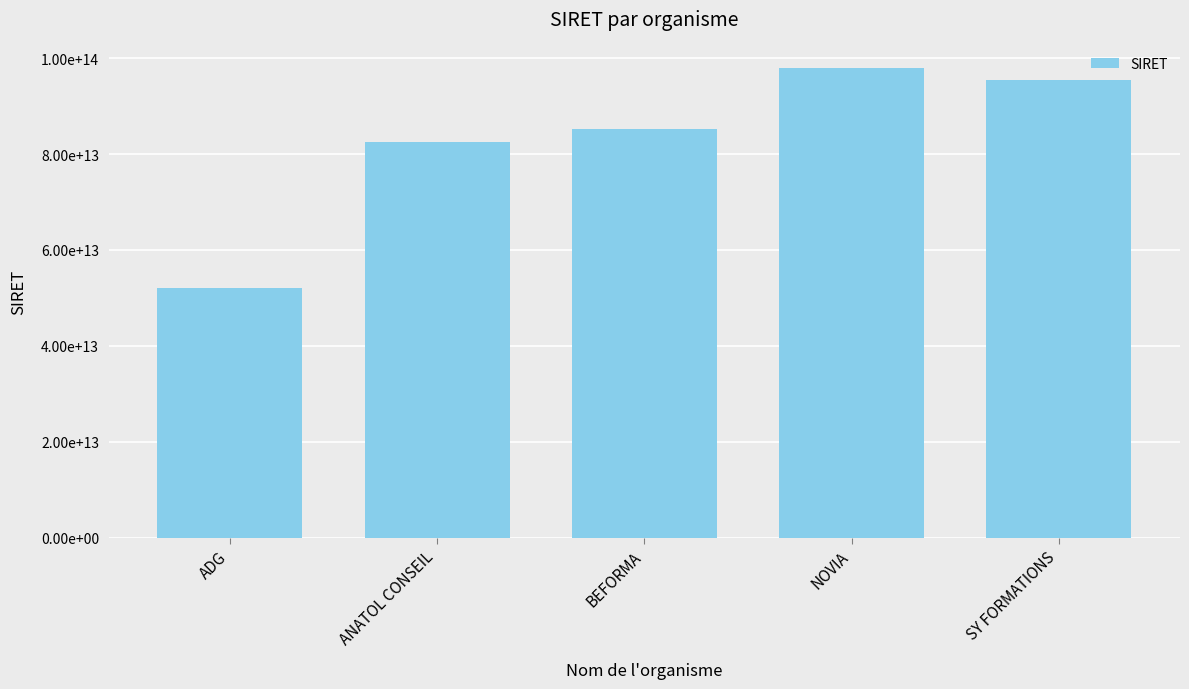

The value at ANATOL CONSEIL is 82518678600018. True or false?

True